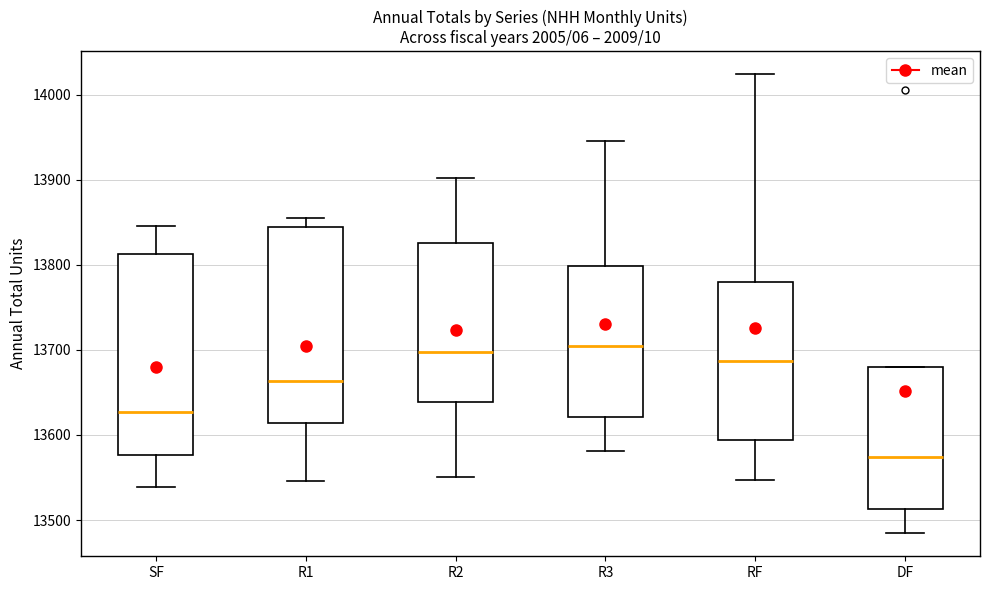

Reading left to right, read every box against the y-axis: the position of its median line, the range the box covers, and the ends of its whiskers. The values are not printed on the chart, so give them approximately, as read against the axis.

SF: median 13630, box 13580 to 13810, whiskers 13540 to 13850
R1: median 13660, box 13610 to 13840, whiskers 13550 to 13850
R2: median 13700, box 13640 to 13830, whiskers 13550 to 13900
R3: median 13700, box 13620 to 13800, whiskers 13580 to 13950
RF: median 13690, box 13590 to 13780, whiskers 13550 to 14020
DF: median 13570, box 13510 to 13680, whiskers 13480 to 13680